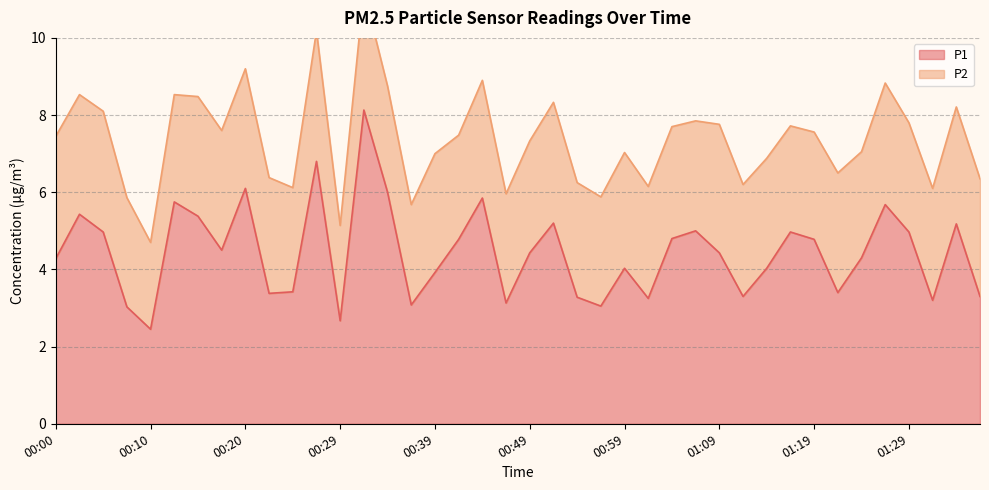

What position from the right is 00:57?

17